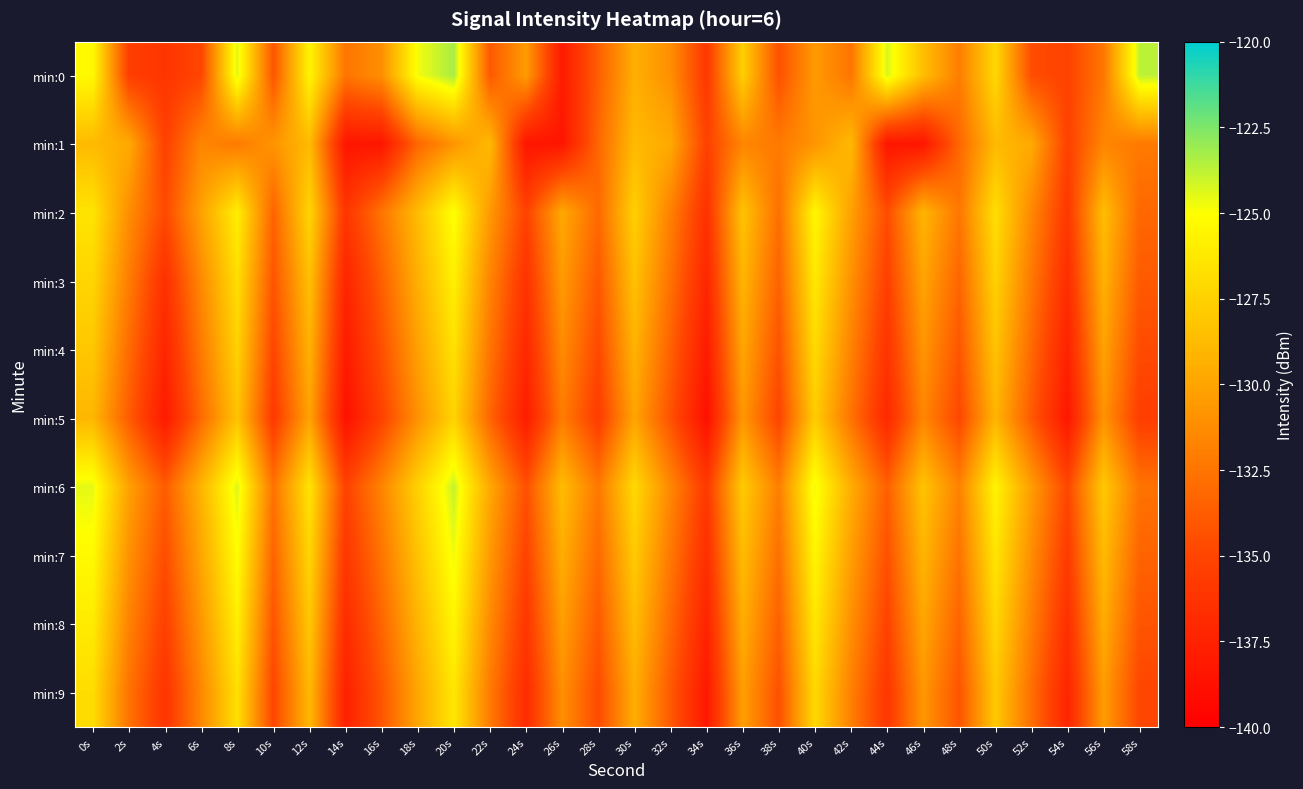

How many series are shown in this chart?

10